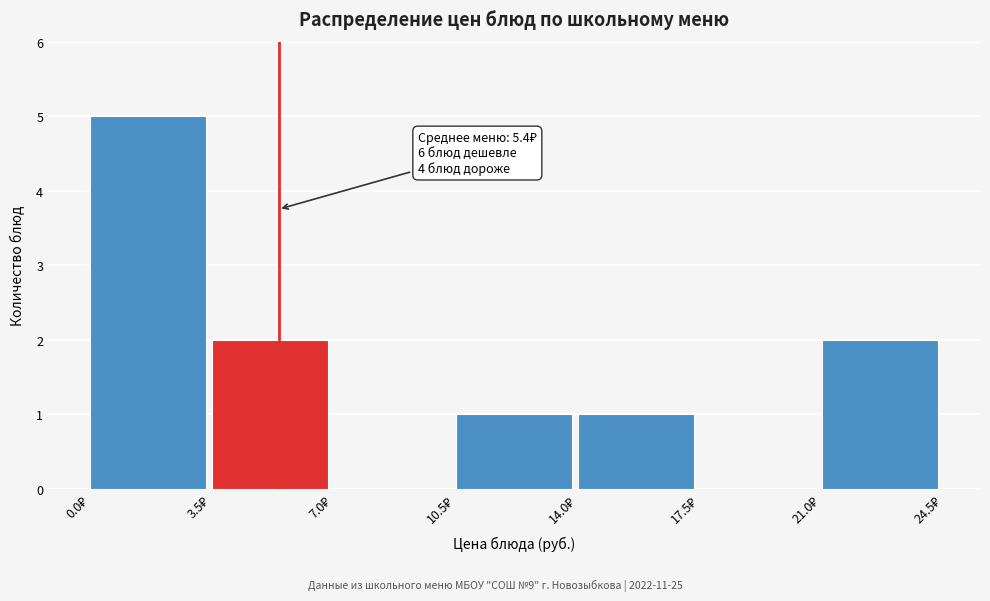

Over which range of the x-axis is the bar tallest?

0.0 to 3.5